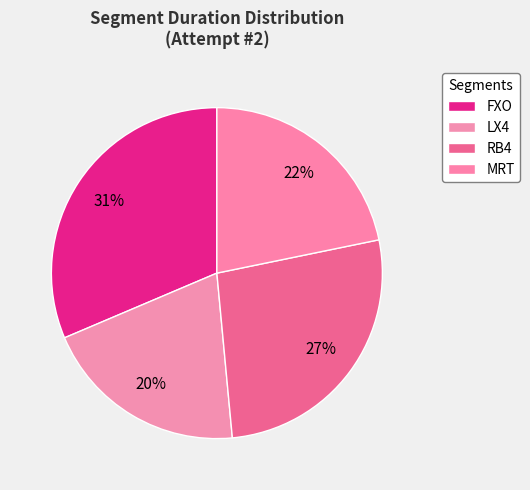

Does any single category account for the majority?

No